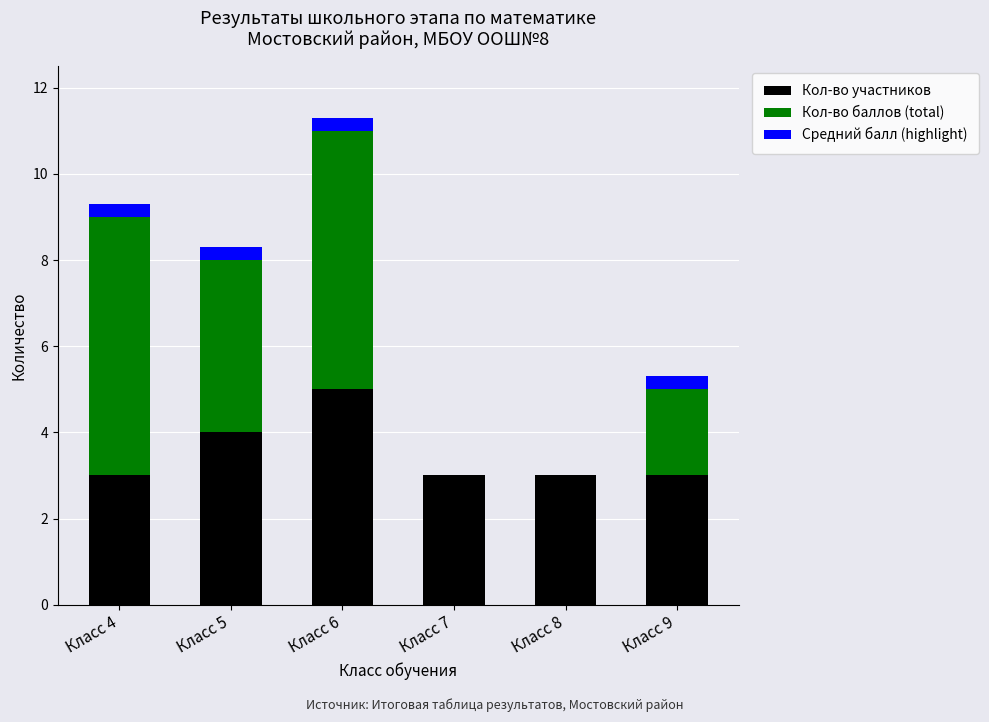

What is the sum of the Кол-во участников values at Класс 8 and Класс 6?

8.0